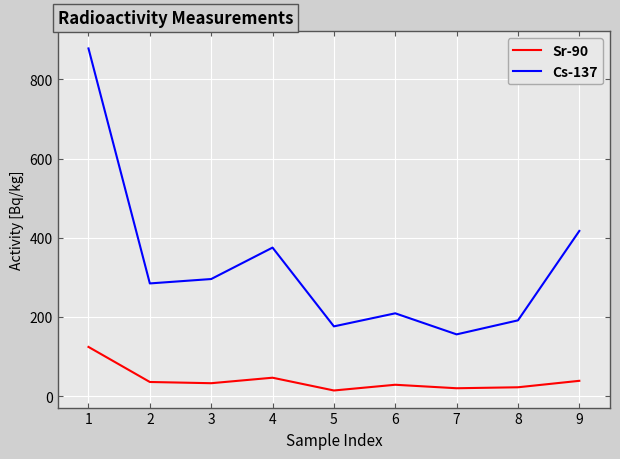

True or false: Sr-90 and Cs-137 cross at least once.

False